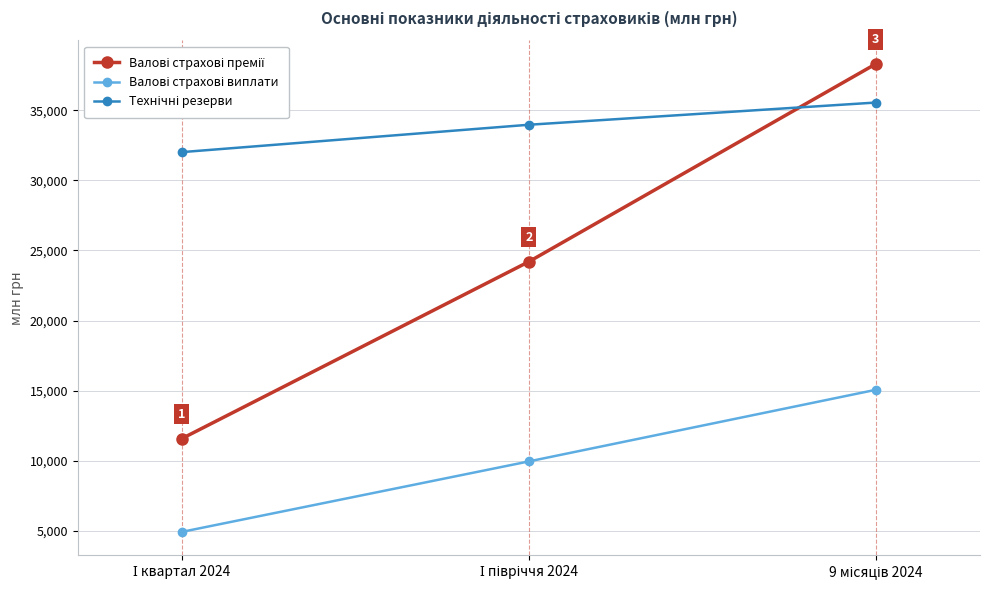

Does the chart display data point markers on the line(s)?

Yes